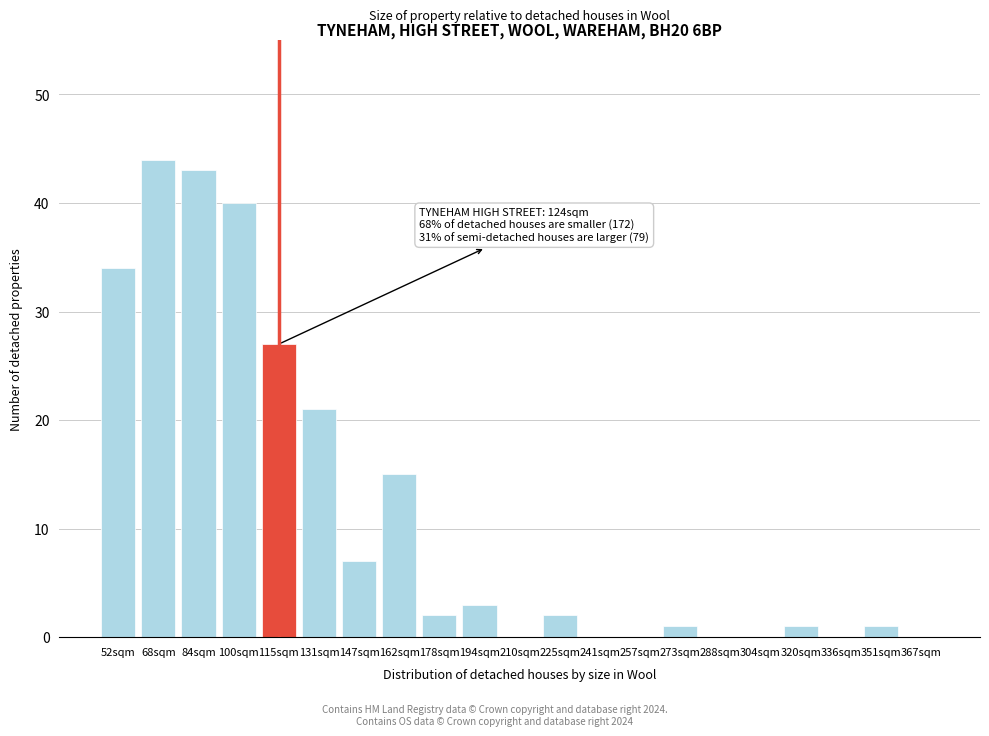

Reading right to left, extract all data points from this chart.

367sqm=0	351sqm=1	336sqm=0	320sqm=1	304sqm=0	288sqm=0	273sqm=1	257sqm=0	241sqm=0	225sqm=2	210sqm=0	194sqm=3	178sqm=2	162sqm=15	147sqm=7	131sqm=21	115sqm=27	100sqm=40	84sqm=43	68sqm=44	52sqm=34